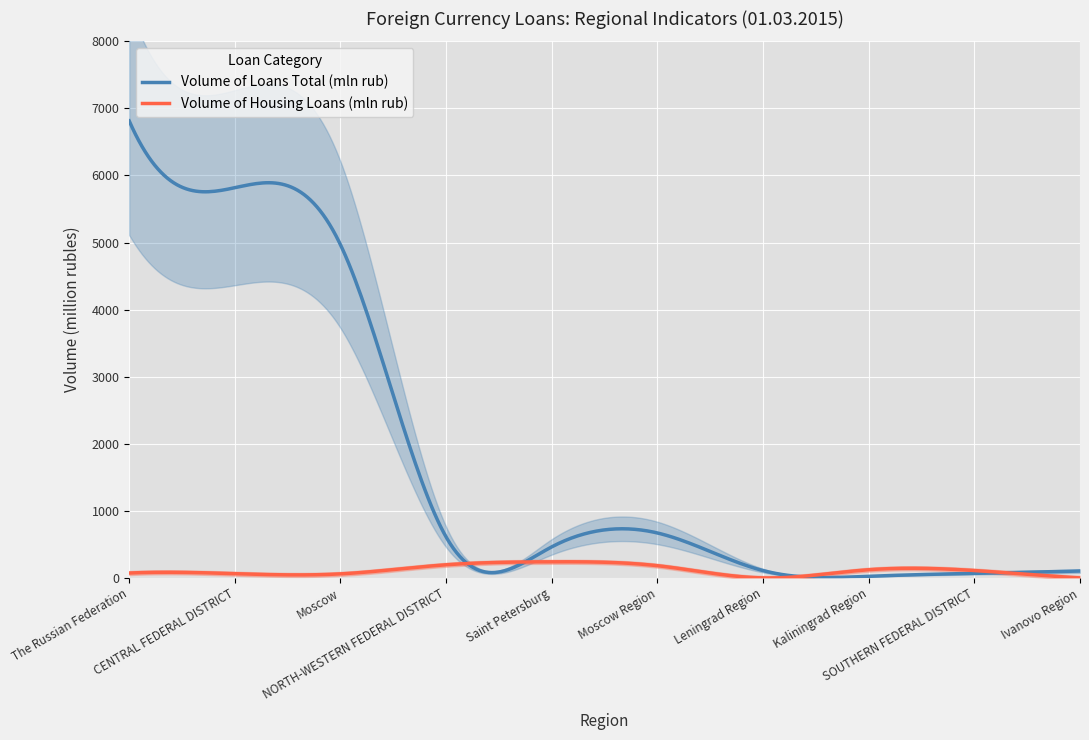

What is the label of the 7th point from the right?

NORTH-WESTERN FEDERAL DISTRICT